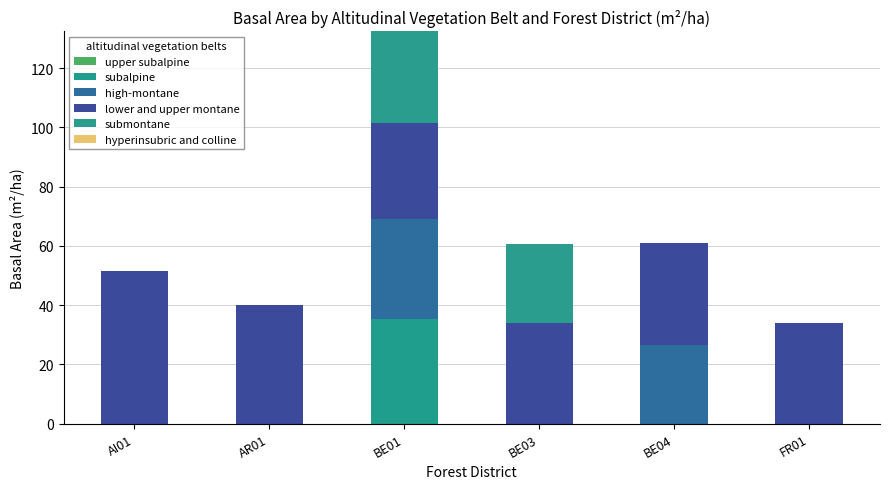

The value of high-montane at FR01 is -15.1. True or false?

False